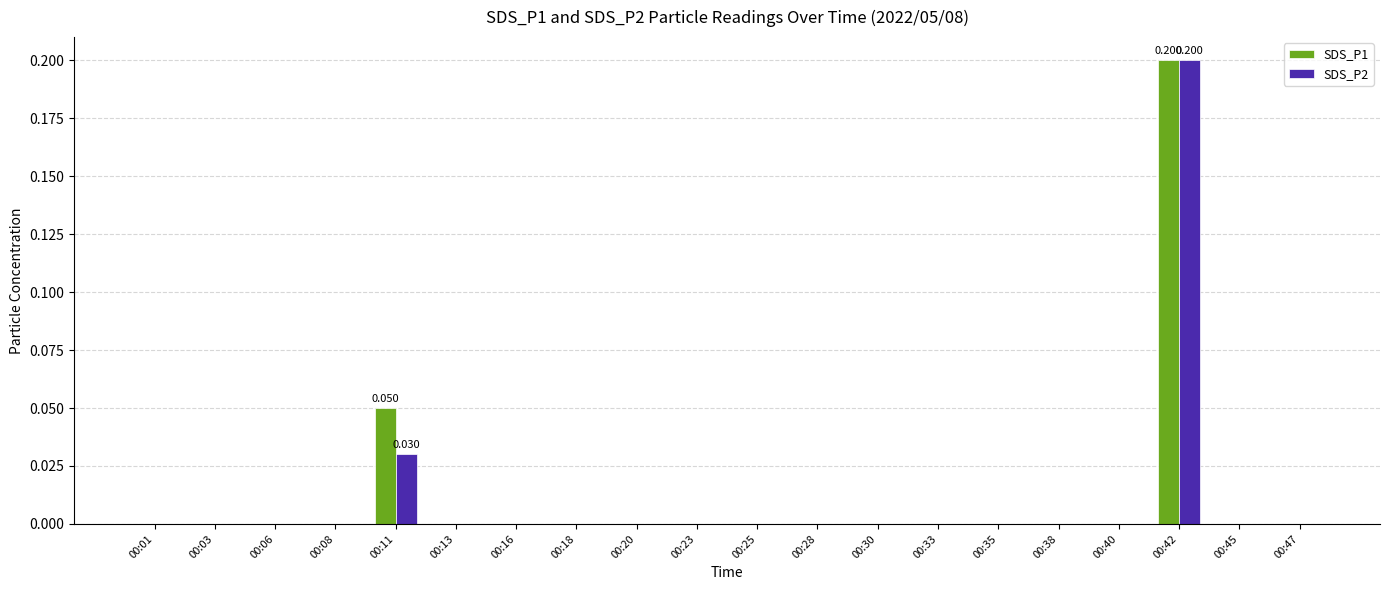

How many groups of bars are there?

20